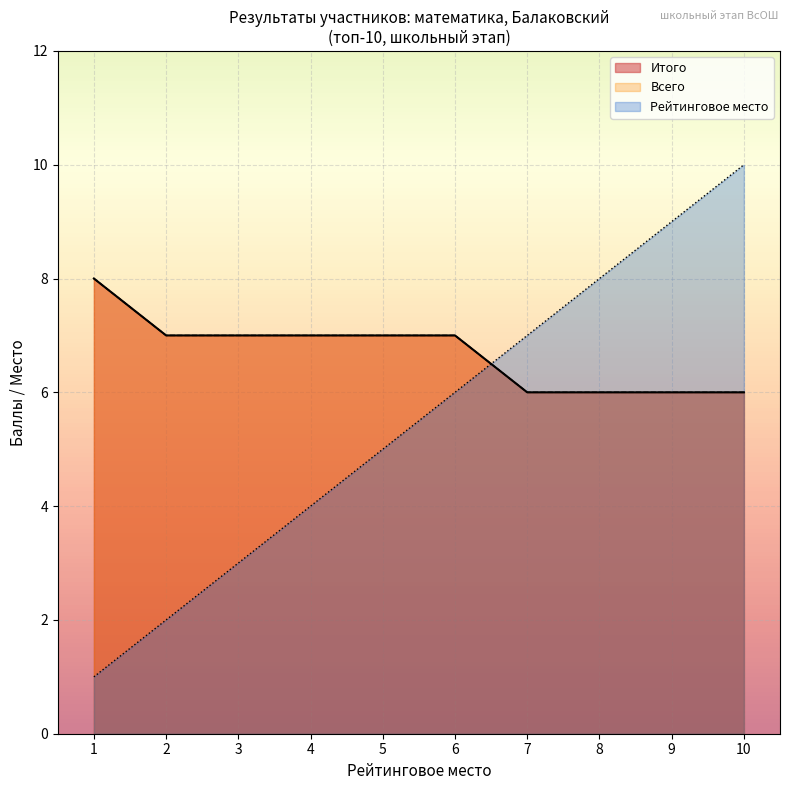

How many lines are shown in the chart?

3